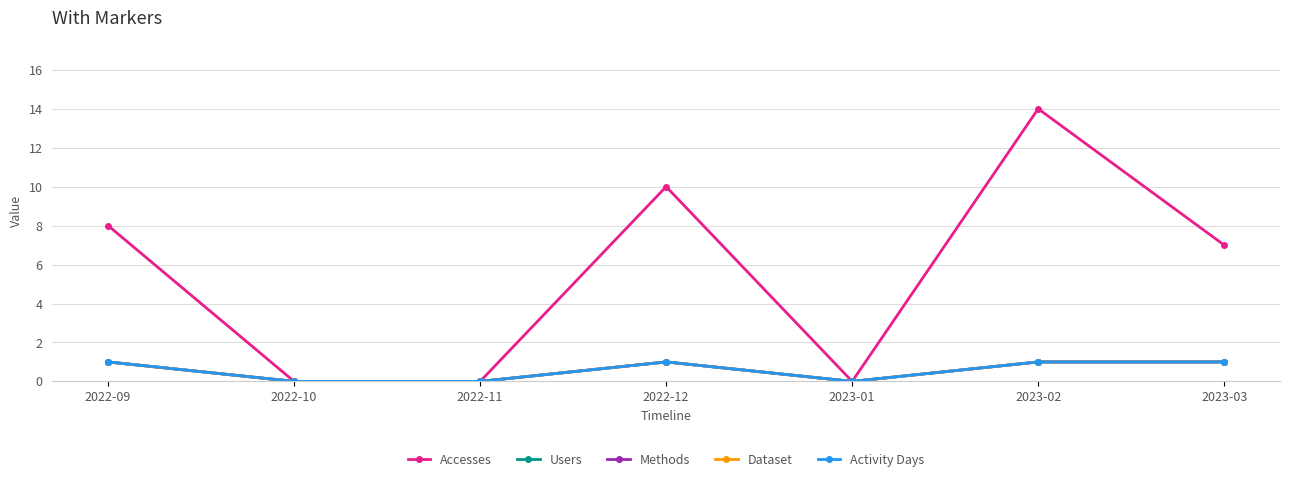

What is the difference between the second highest and second lowest values in the Activity Days series?

1